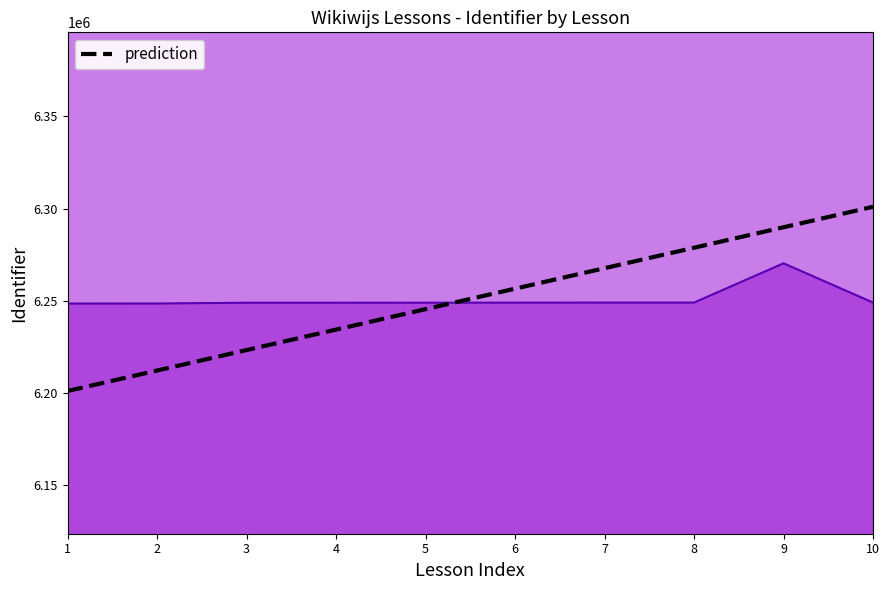

What is the change in value from 3 to 6?

+33333.3